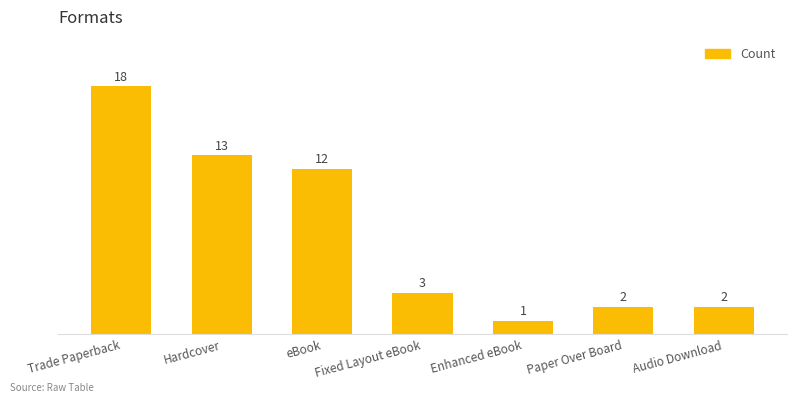

What is the ratio of the value at Trade Paperback to the value at Enhanced eBook?

18.0